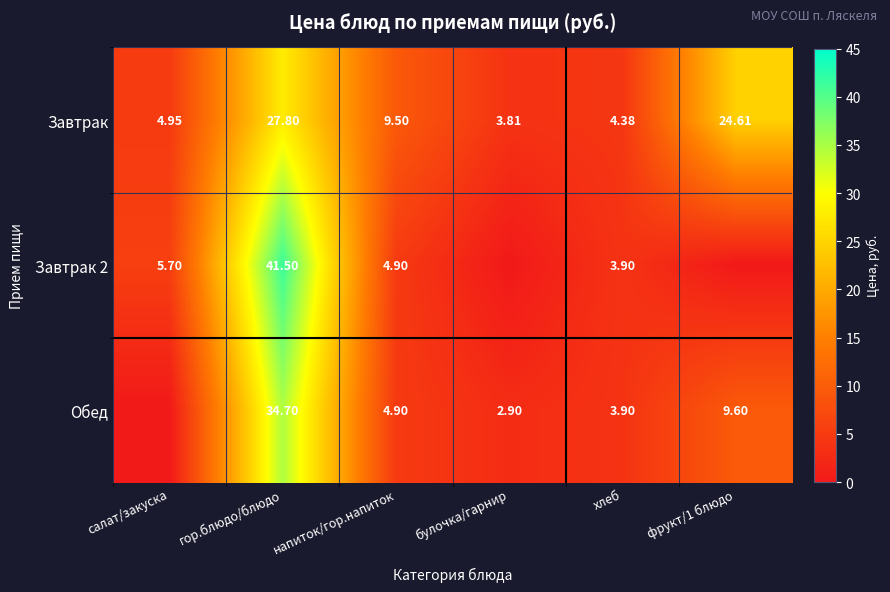

What is the maximum value shown in the chart?

41.5